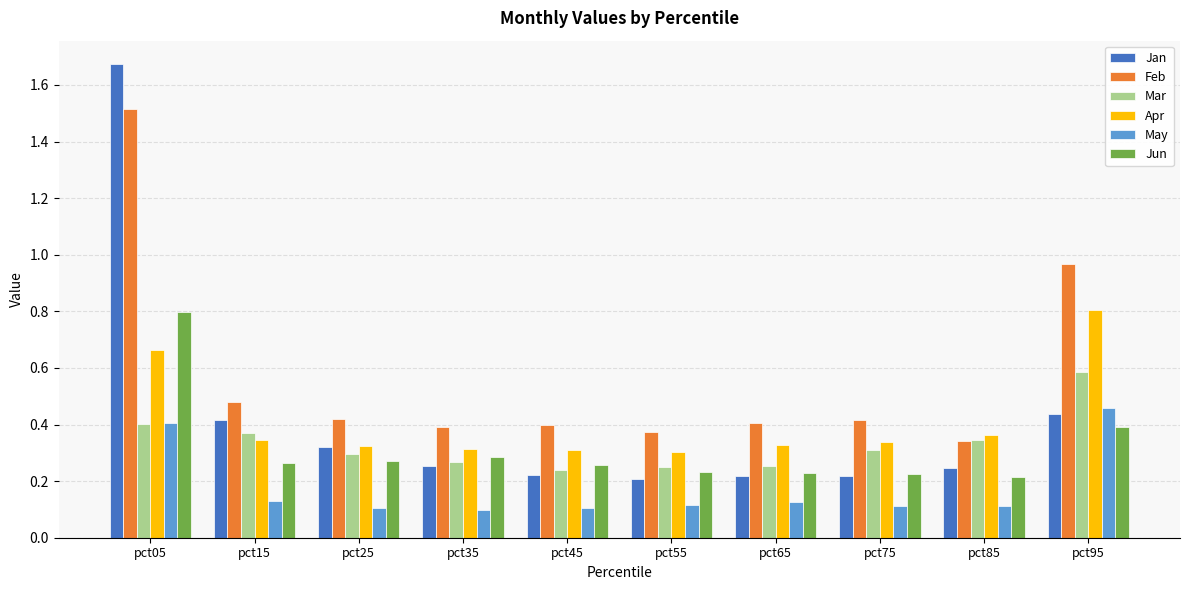

The Jun series shows 0.8 at pct05. True or false?

True